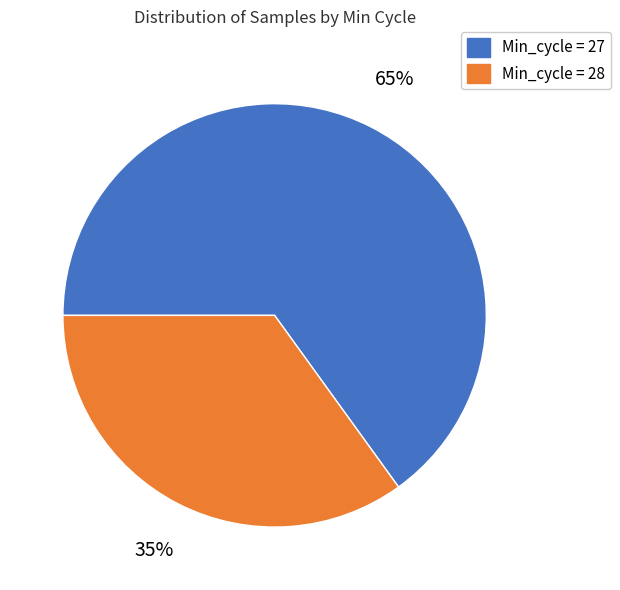

Is there any slice that represents more than half of the pie?

Yes